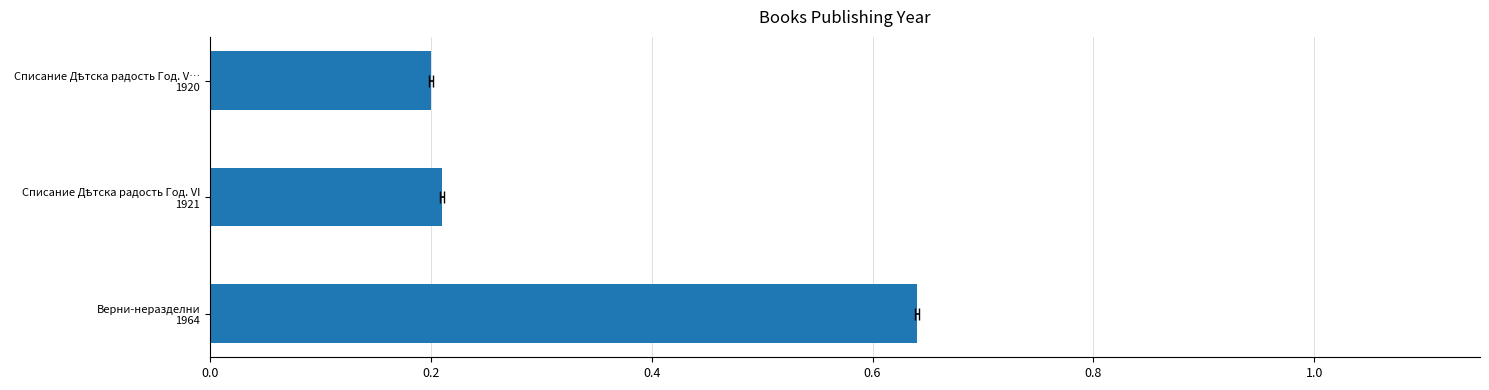

What is the value of the 1st bar from the left?

0.6